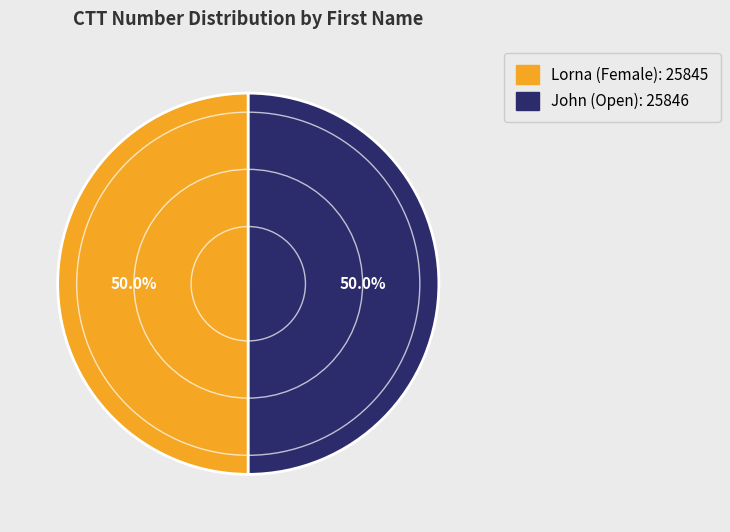

True or false: Lorna accounts for 50% of the total.

True